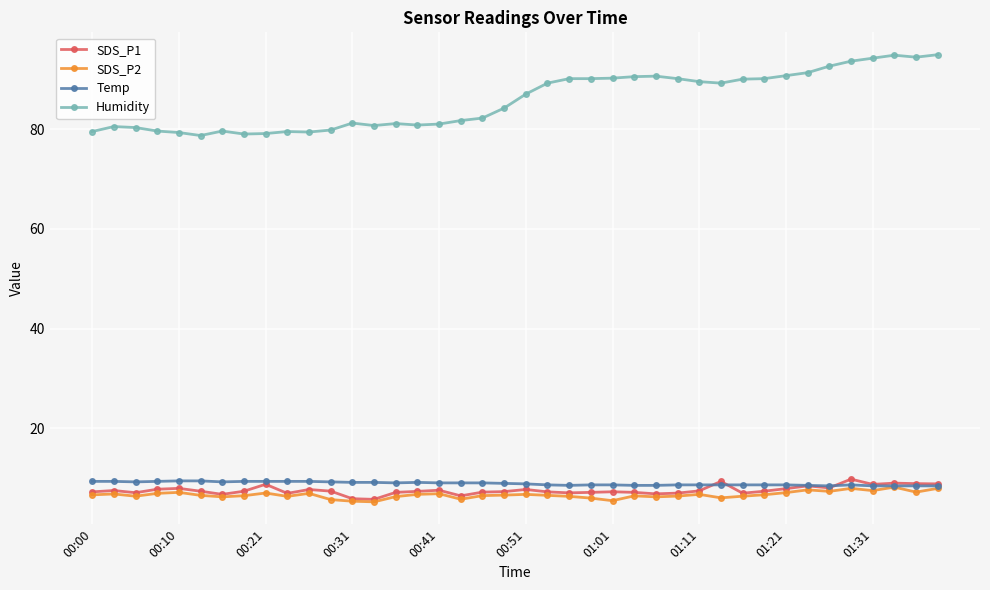

What is the value of the SDS_P2 point at the 17th from the left?

6.9